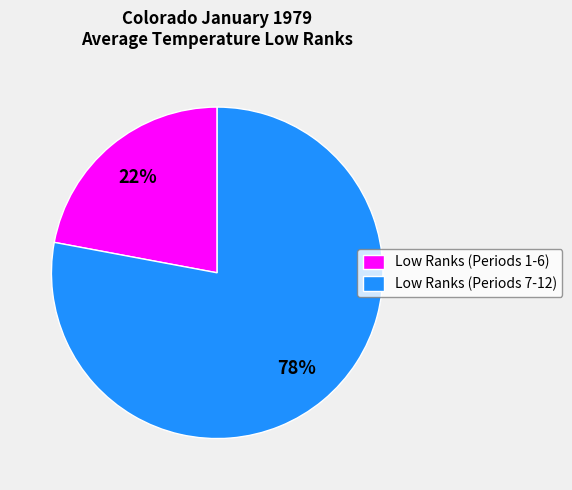

Rank the categories by value from highest to lowest.

Low Ranks (Periods 7-12), Low Ranks (Periods 1-6)